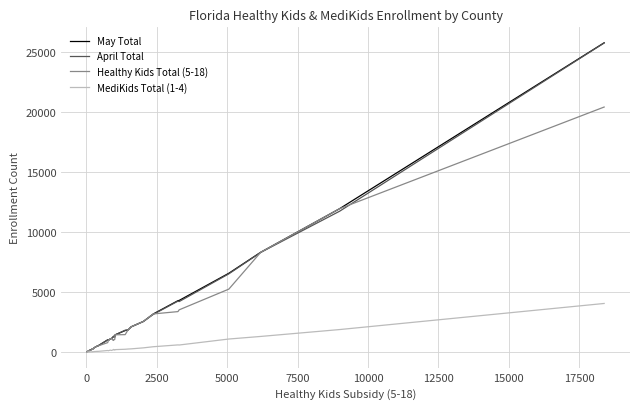

What is the difference between the maximum and minimum values in the April Total series?

25697